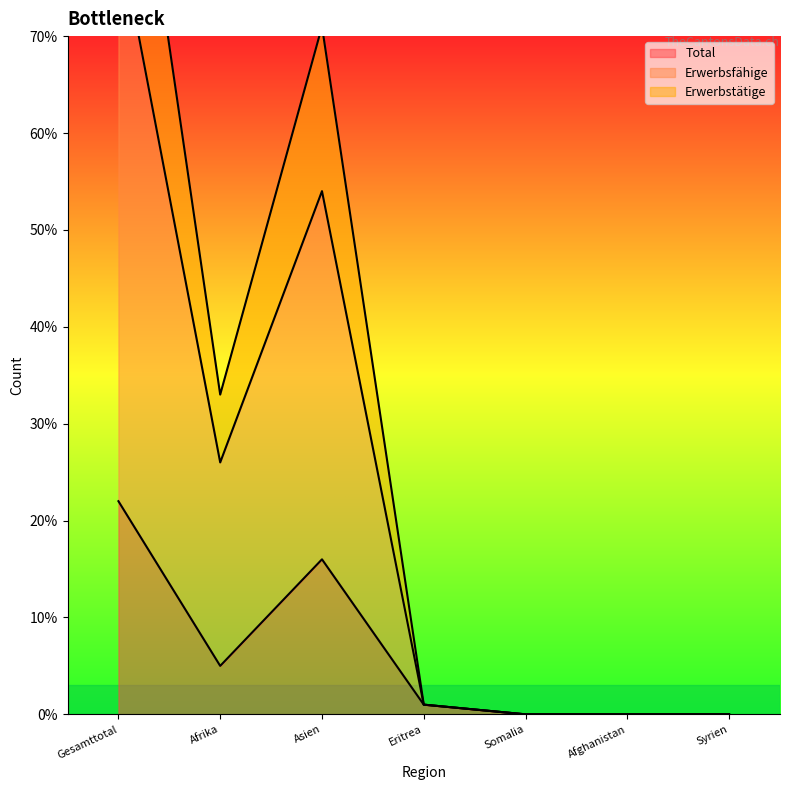

True or false: Erwerbsfähige and Erwerbstätige cross at least once.

False